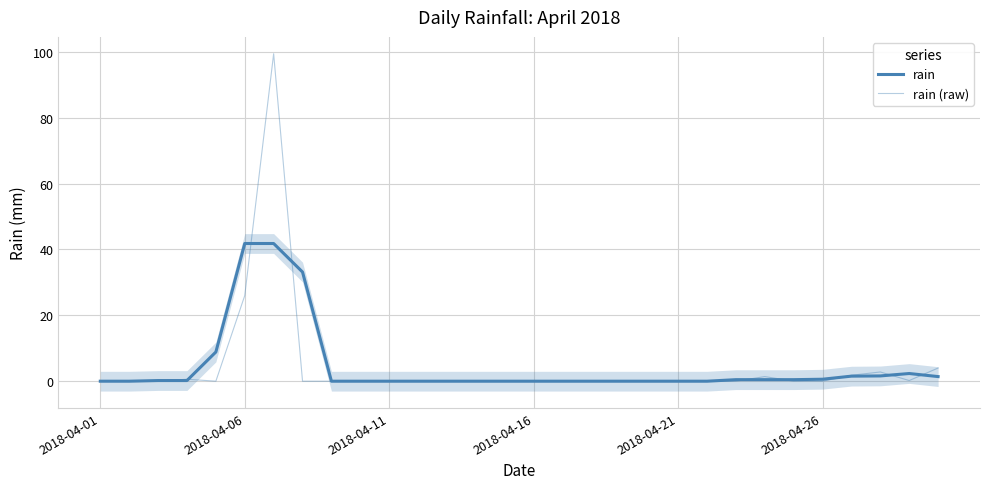

Is this an area chart (filled region under the line)?

No